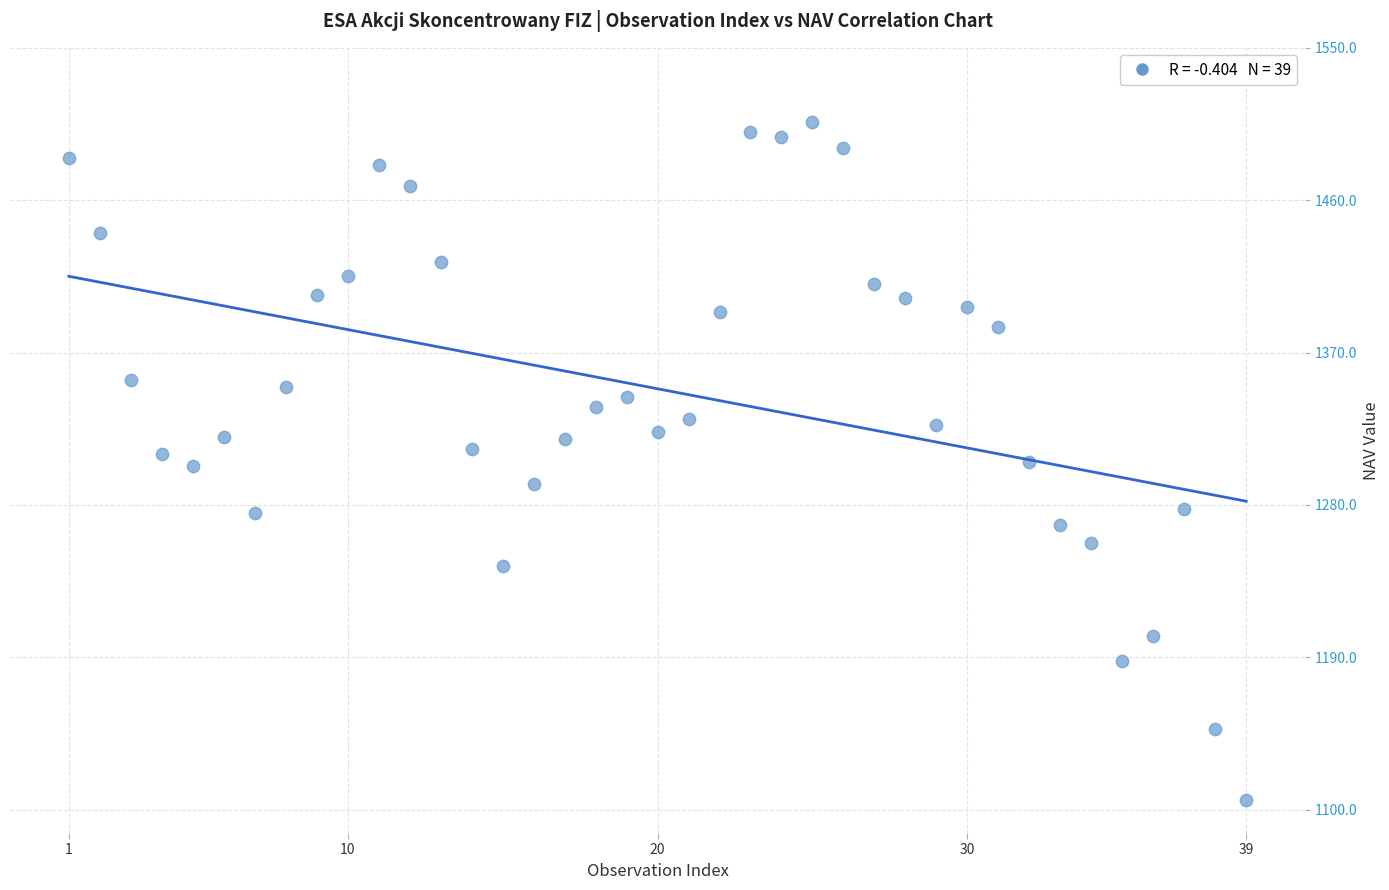

What is the range of Y values (max minus min)?

400.5